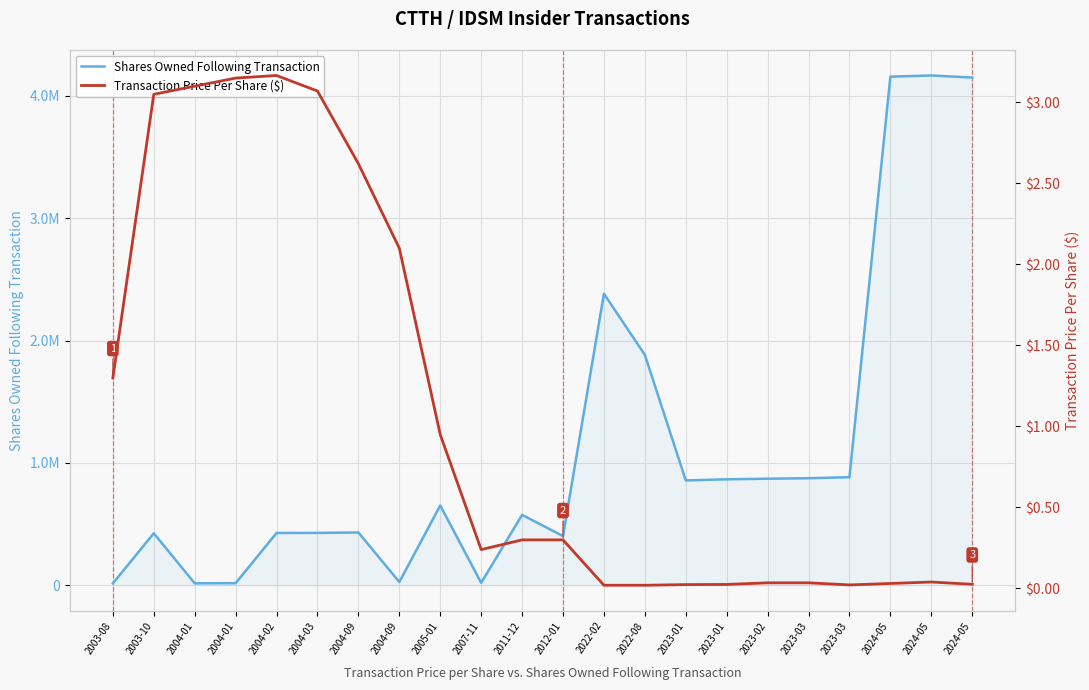

True or false: Shares Owned Following Transaction and Transaction Price Per Share ($) intersect in this chart.

False